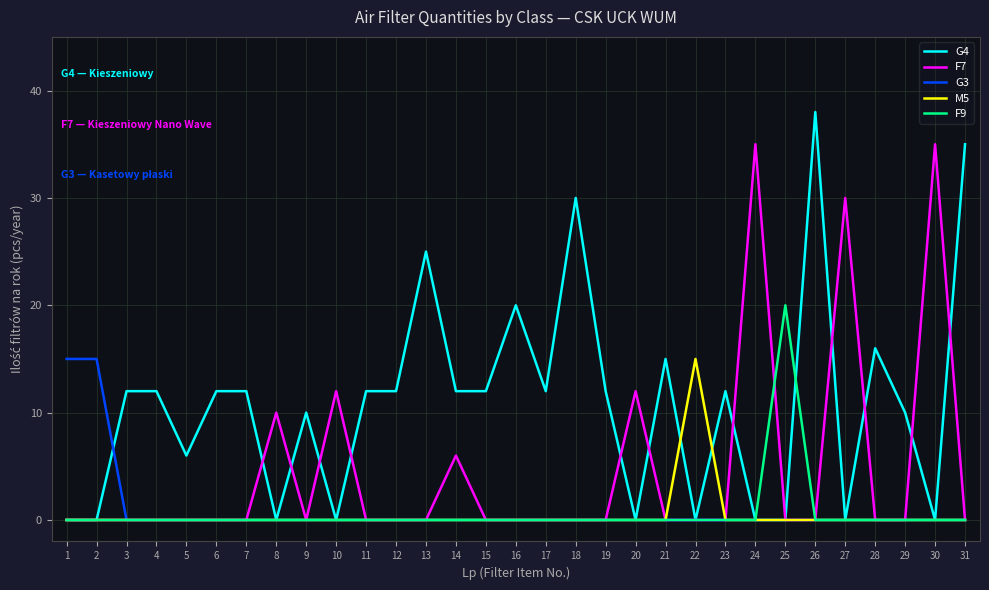

Which series has the largest range (max minus min)?

G4